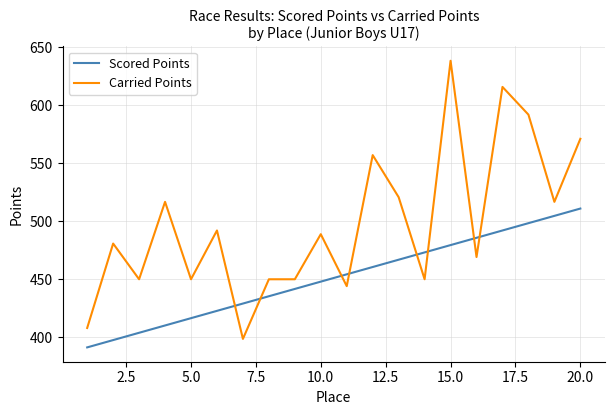

Rank the series by their maximum value, from highest to lowest.

Carried Points, Scored Points